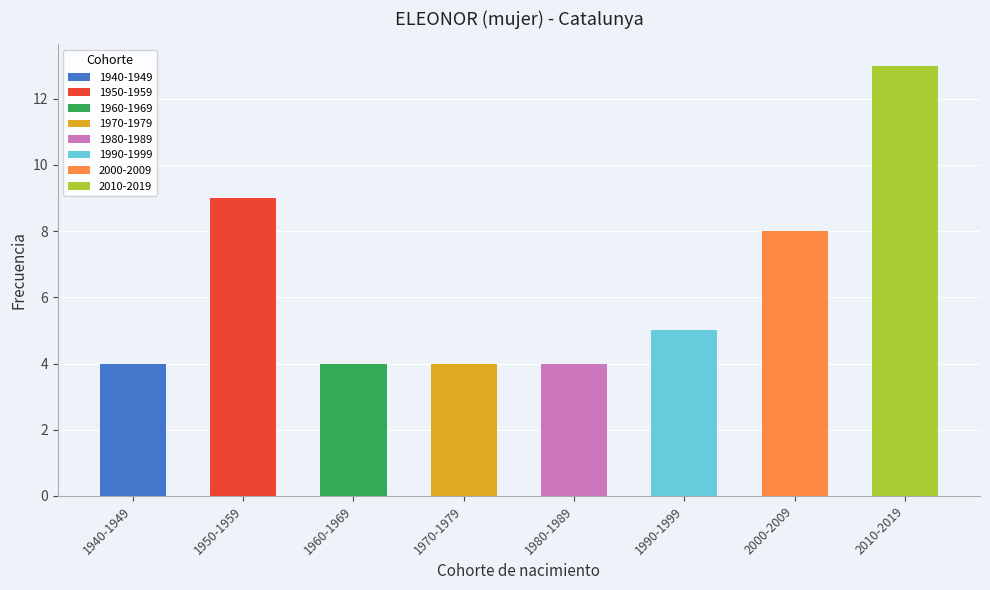

What is the change in value from 1990-1999 to 2010-2019?

+8